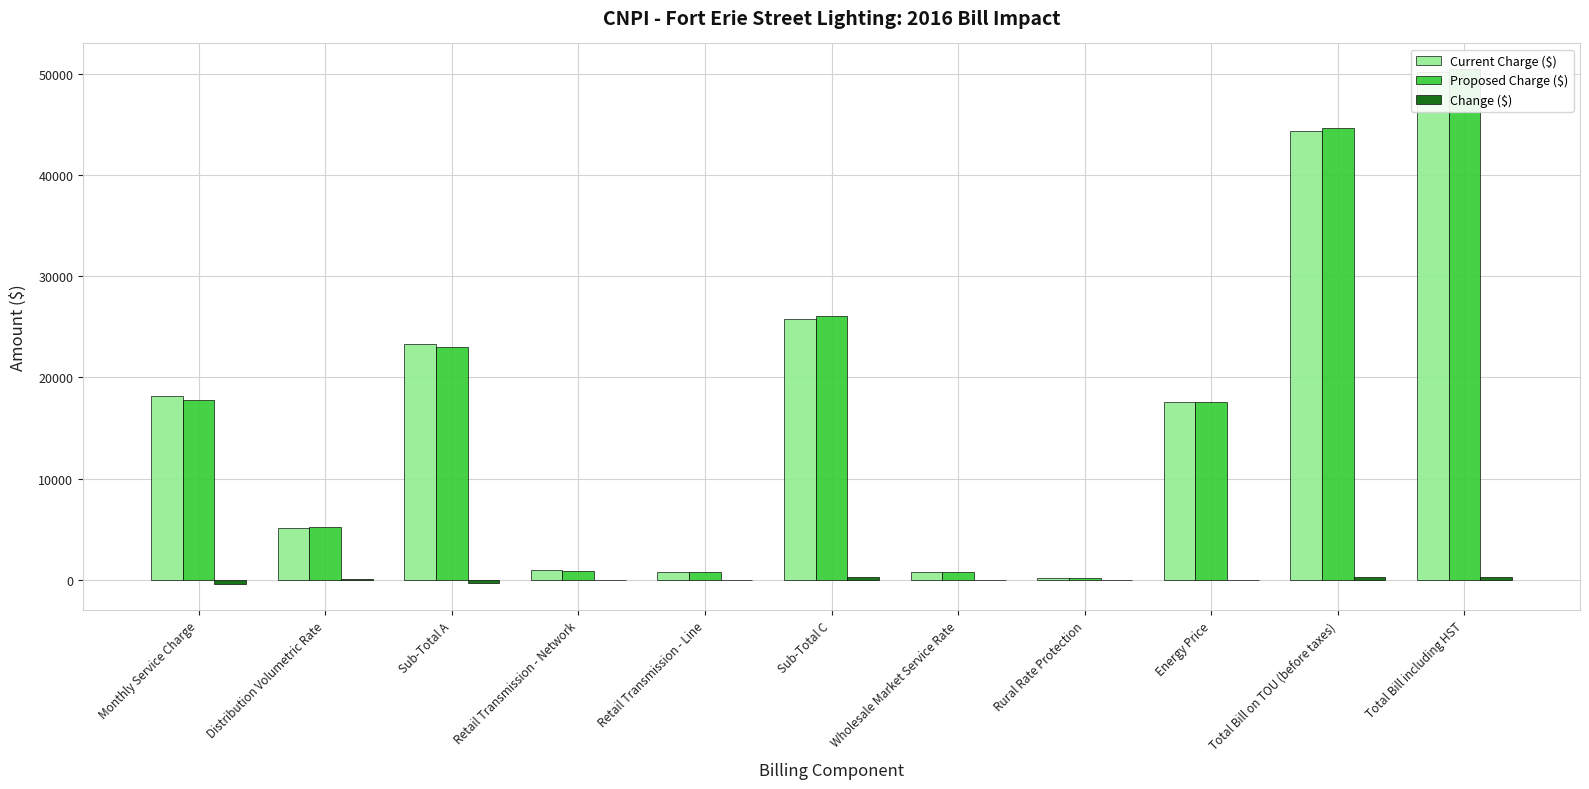

What is the label of the 9th bar from the right?

Sub-Total A